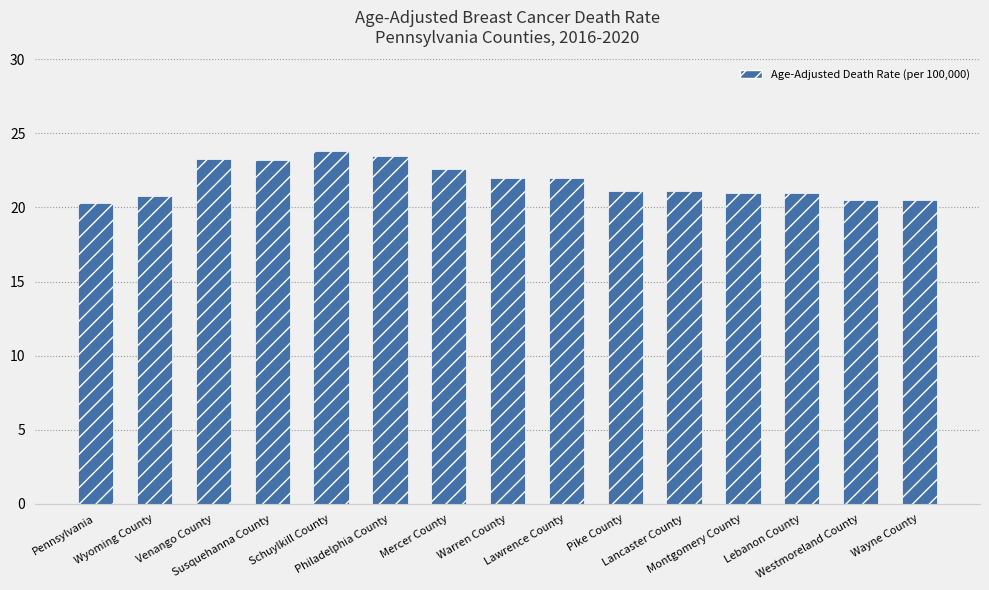

What is the difference between the second highest and second lowest values?

3.0